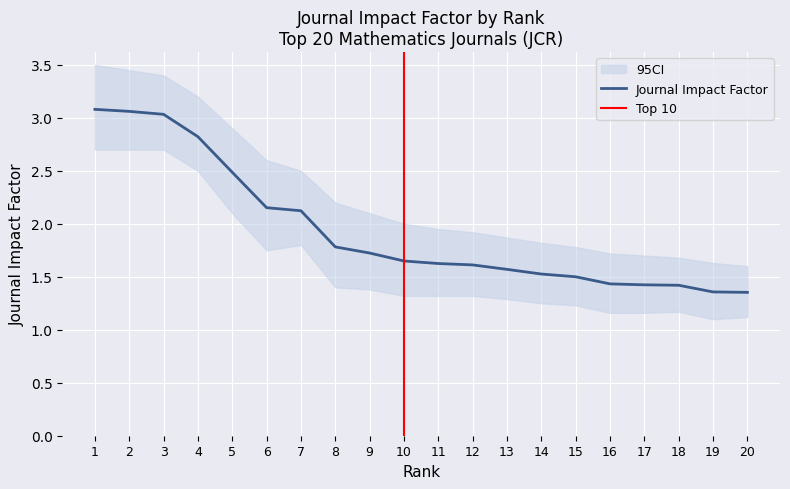

True or false: Journal Impact Factor has a value of 0.3 at 15.

False